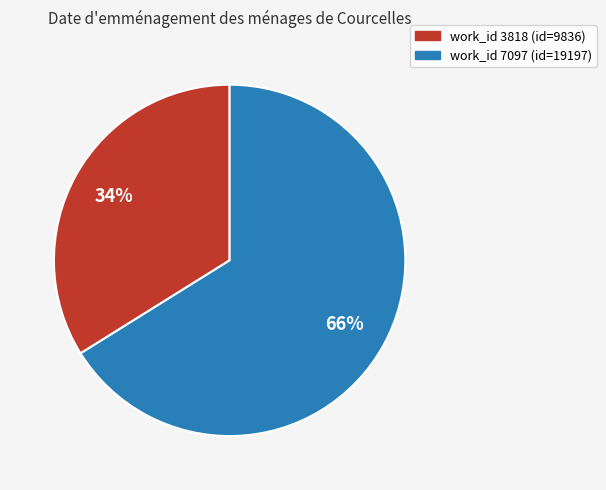

Is there any slice that represents more than half of the pie?

Yes